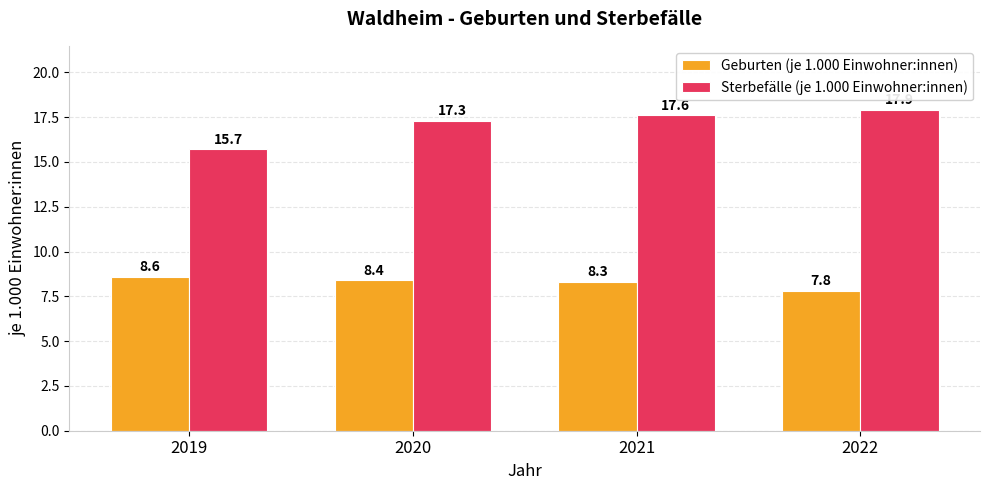

At 2021, list the series in order from smallest to largest.

Geburten (je 1.000 Einwohner:innen), Sterbefälle (je 1.000 Einwohner:innen)